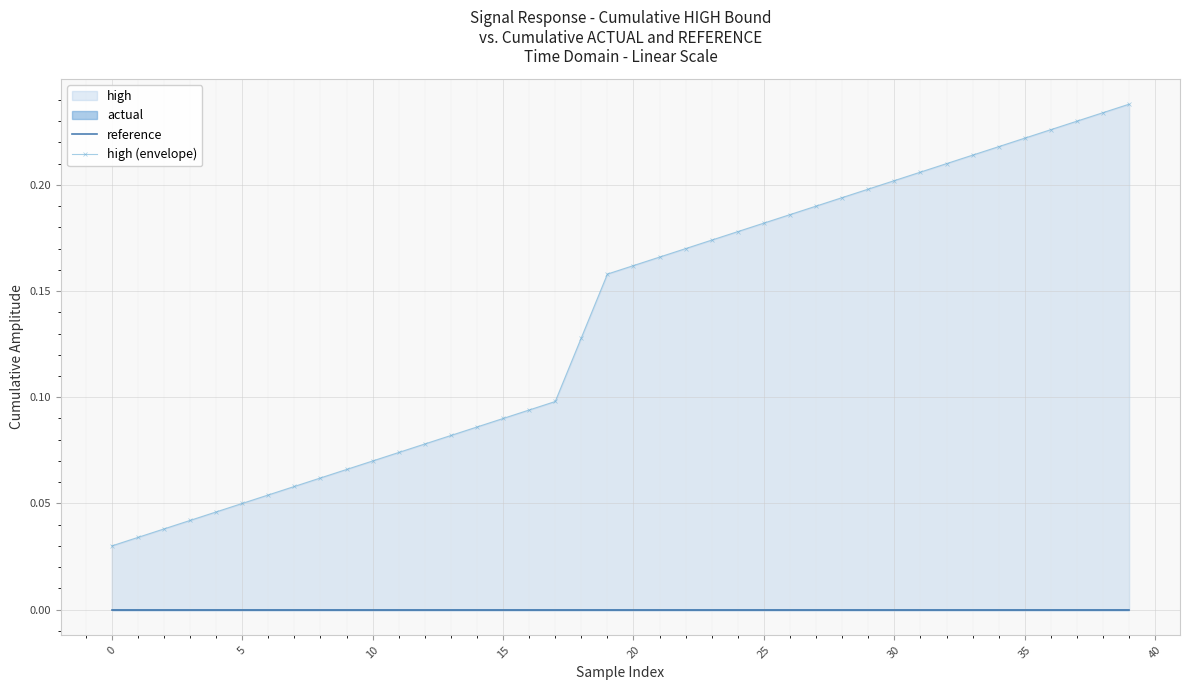

Reading left to right, transcribe all the data shown in this chart.

reference: 0.0	0.0	0.0	0.0	0.0	0.0	0.0	0.0	0.0	0.0	0.0	0.0	0.0	0.0	0.0	0.0	0.0	0.0	0.0	0.0	0.0	0.0	0.0	0.0	0.0	0.0	0.0	0.0	0.0	0.0	0.0	0.0	0.0	0.0	0.0	0.0	0.0	0.0	0.0	0.0
high (envelope): 0.0	0.0	0.0	0.0	0.0	0.1	0.1	0.1	0.1	0.1	0.1	0.1	0.1	0.1	0.1	0.1	0.1	0.1	0.1	0.2	0.2	0.2	0.2	0.2	0.2	0.2	0.2	0.2	0.2	0.2	0.2	0.2	0.2	0.2	0.2	0.2	0.2	0.2	0.2	0.2